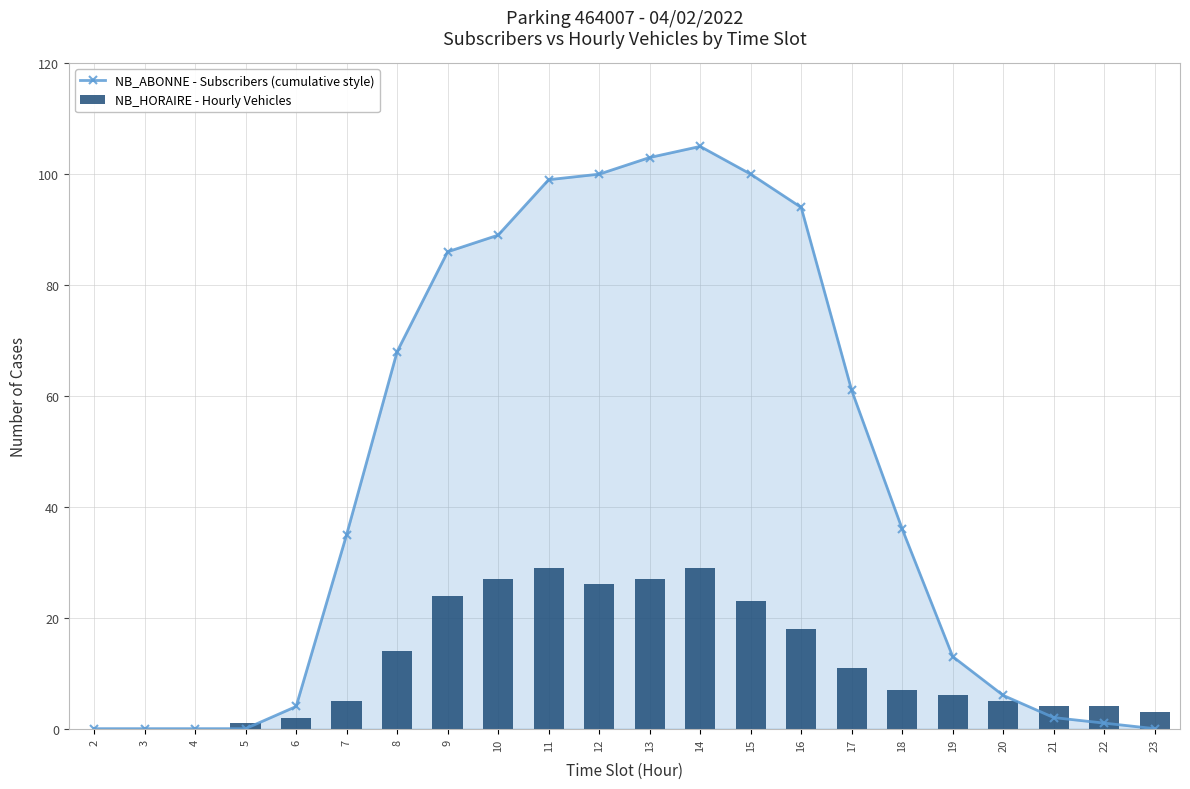

Rank the series by their maximum value, from lowest to highest.

NB_HORAIRE - Hourly Vehicles, NB_ABONNE - Subscribers (cumulative style)